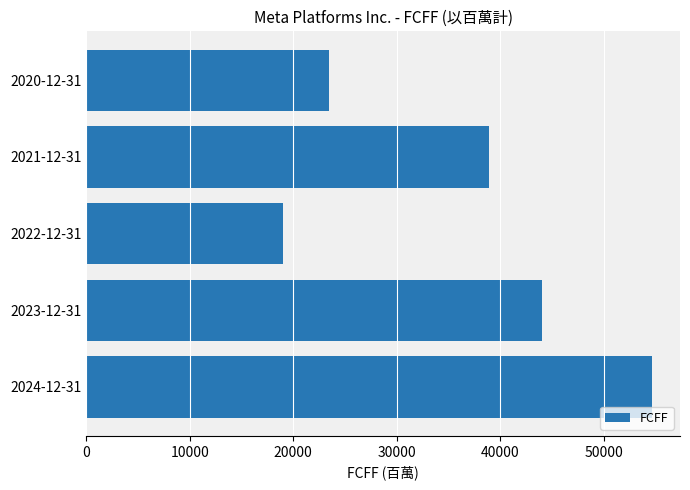

What is the approximate value at 2024-12-31, to the nearest 50?

54650